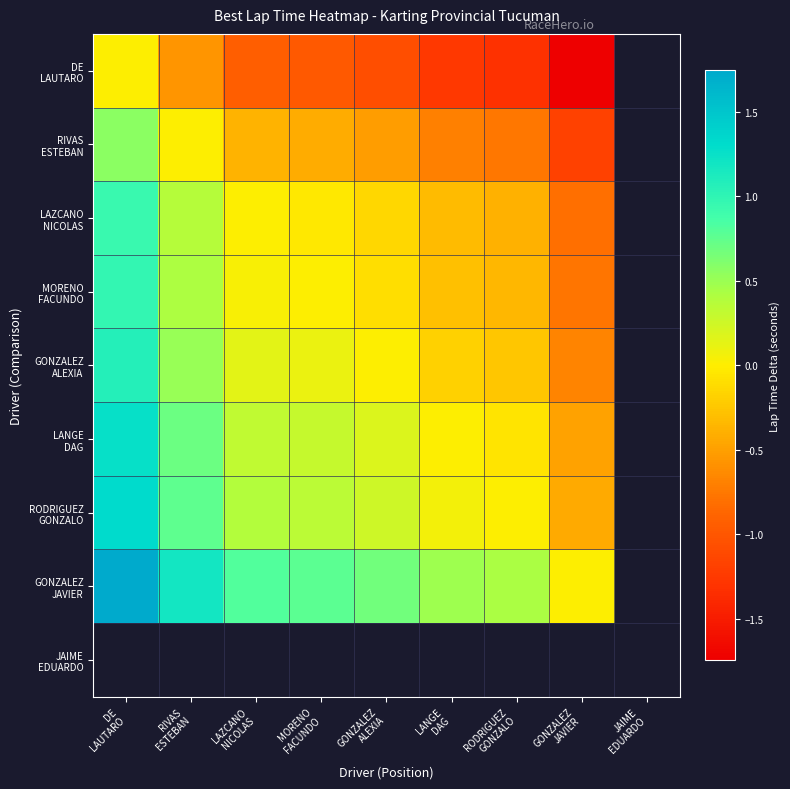

Is the value of GONZALEZ ALEXIA at LAZCANO NICOLAS greater than the value of JAIME EDUARDO at GONZALEZ ALEXIA?

No